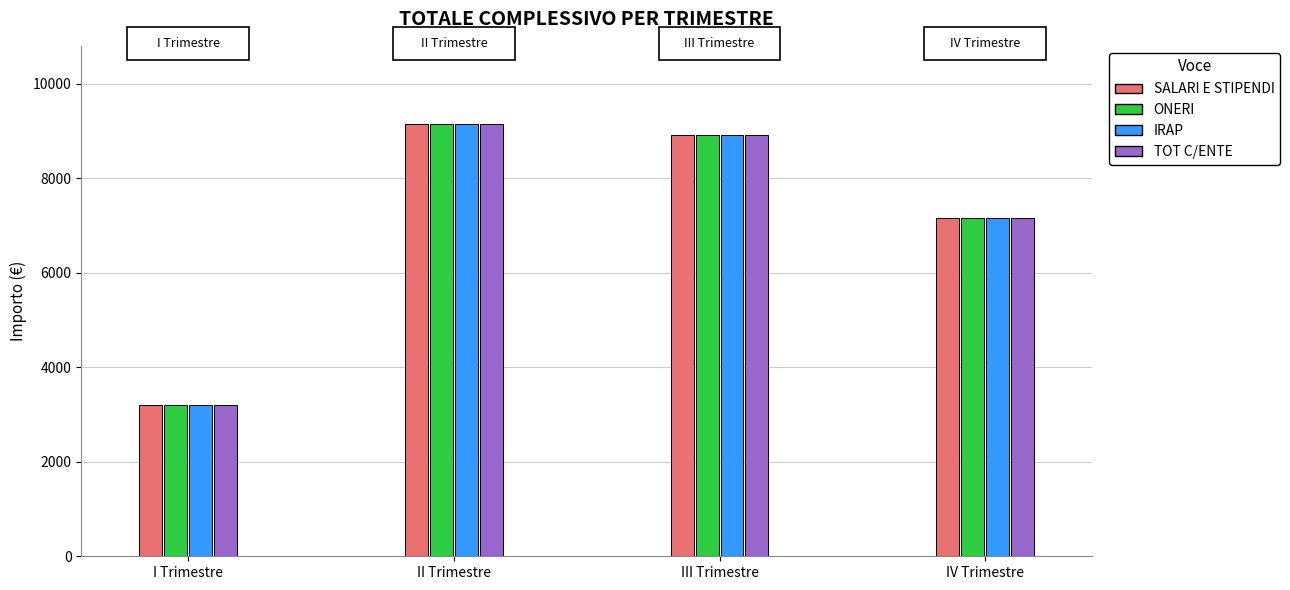

Rank the series by their average value, from lowest to highest.

SALARI E STIPENDI, ONERI, IRAP, TOT C/ENTE